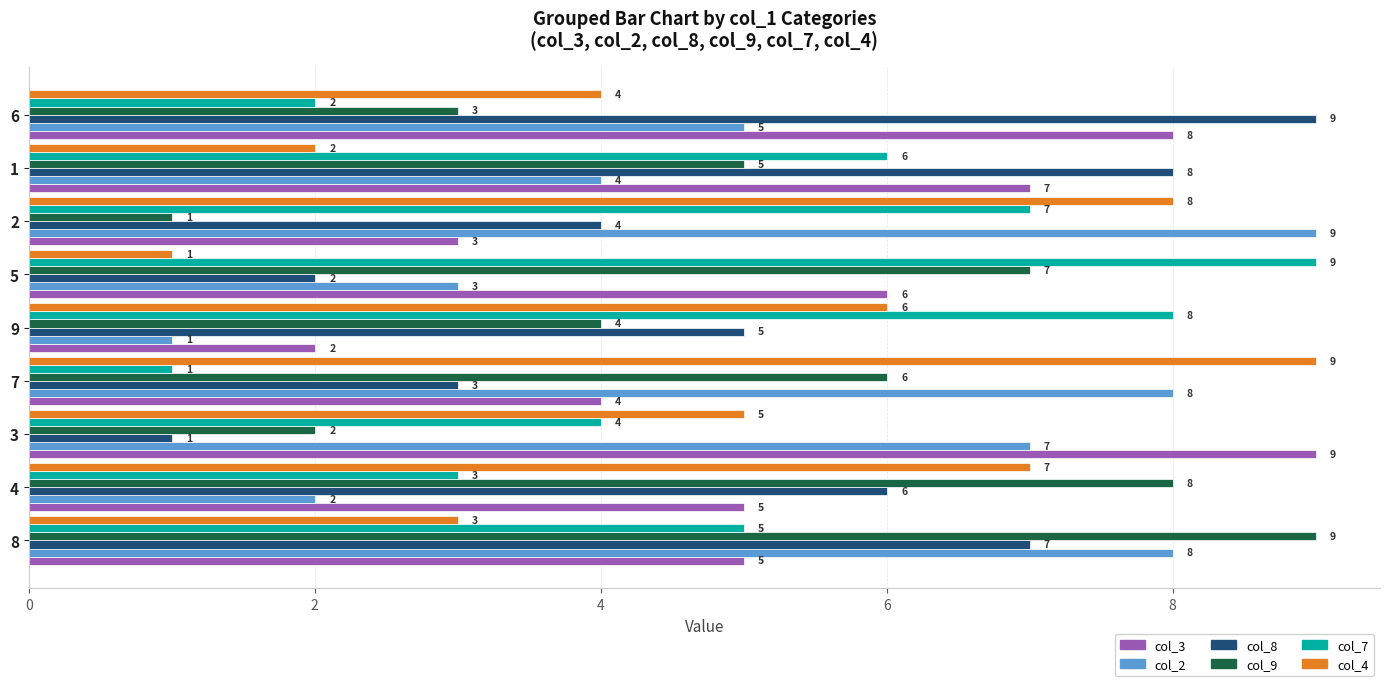

How many col_3 values are between 4 and 7?

5